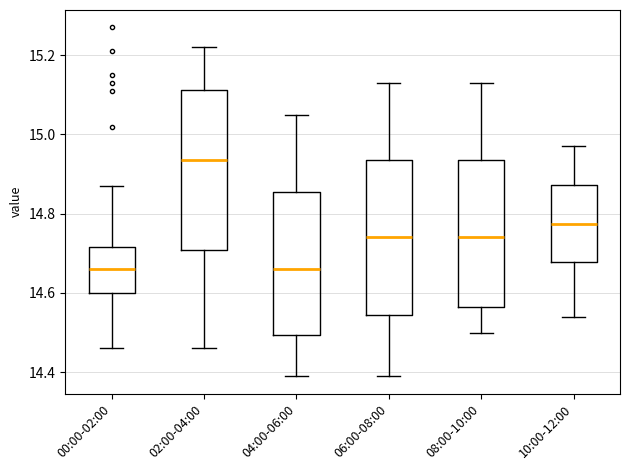

Reading left to right, read every box against the y-axis: the position of its median line, the range the box covers, and the ends of its whiskers. The values are not printed on the chart, so give them approximately, as read against the axis.

00:00-02:00: median 14.66, box 14.60 to 14.72, whiskers 14.46 to 14.88
02:00-04:00: median 14.94, box 14.70 to 15.12, whiskers 14.46 to 15.22
04:00-06:00: median 14.66, box 14.50 to 14.86, whiskers 14.40 to 15.06
06:00-08:00: median 14.74, box 14.54 to 14.94, whiskers 14.40 to 15.14
08:00-10:00: median 14.74, box 14.56 to 14.94, whiskers 14.50 to 15.14
10:00-12:00: median 14.78, box 14.68 to 14.88, whiskers 14.54 to 14.98